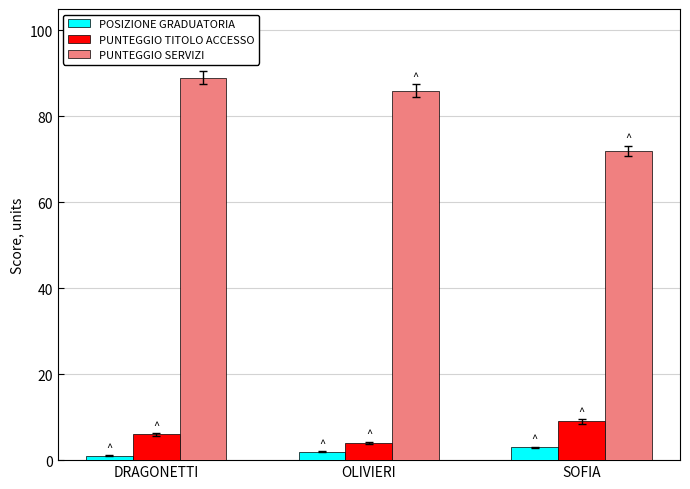

Reading left to right, what are all the values shown in this chart?

POSIZIONE GRADUATORIA: 1	2	3
PUNTEGGIO TITOLO ACCESSO: 6	4	9
PUNTEGGIO SERVIZI: 89	86	72